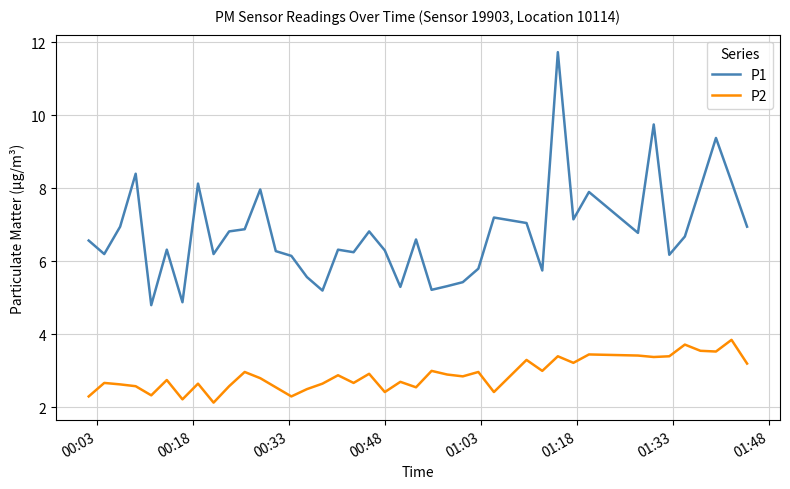

Which series has the largest range (max minus min)?

P1